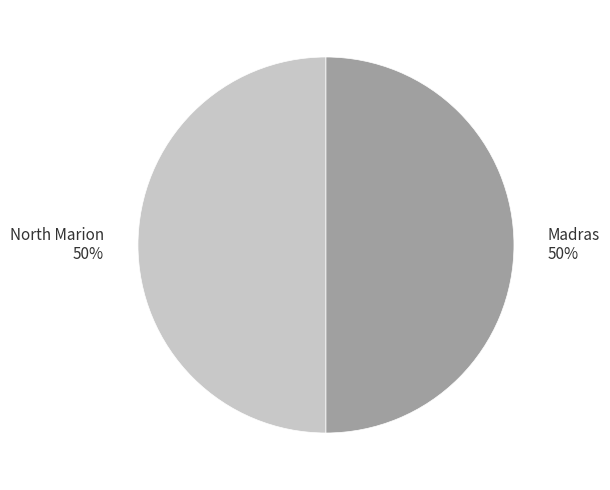

What is the ratio of the value at North Marion to the value at Madras?

1.0